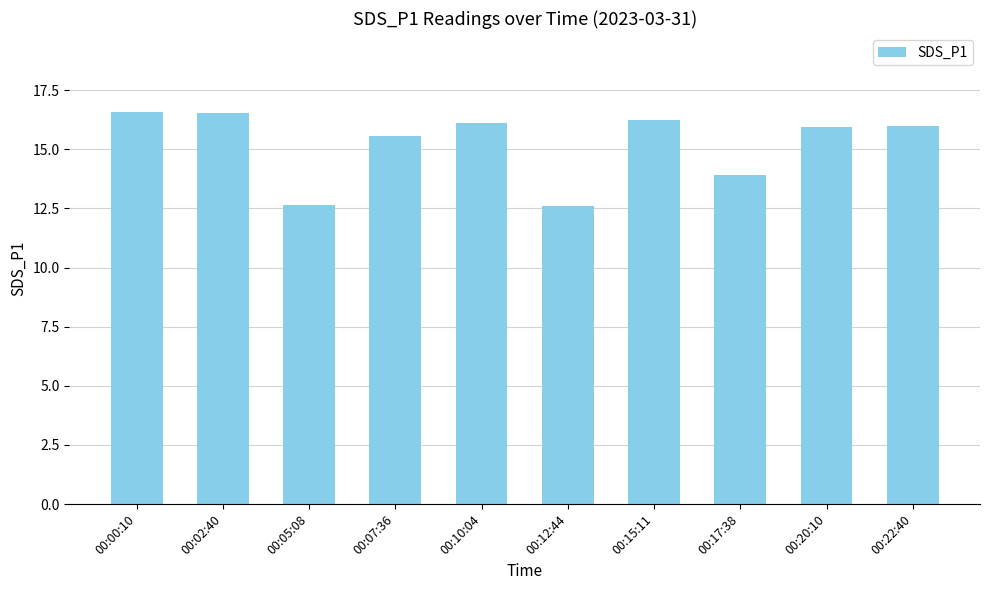

What is the label of the 10th bar from the right?

00:00:10